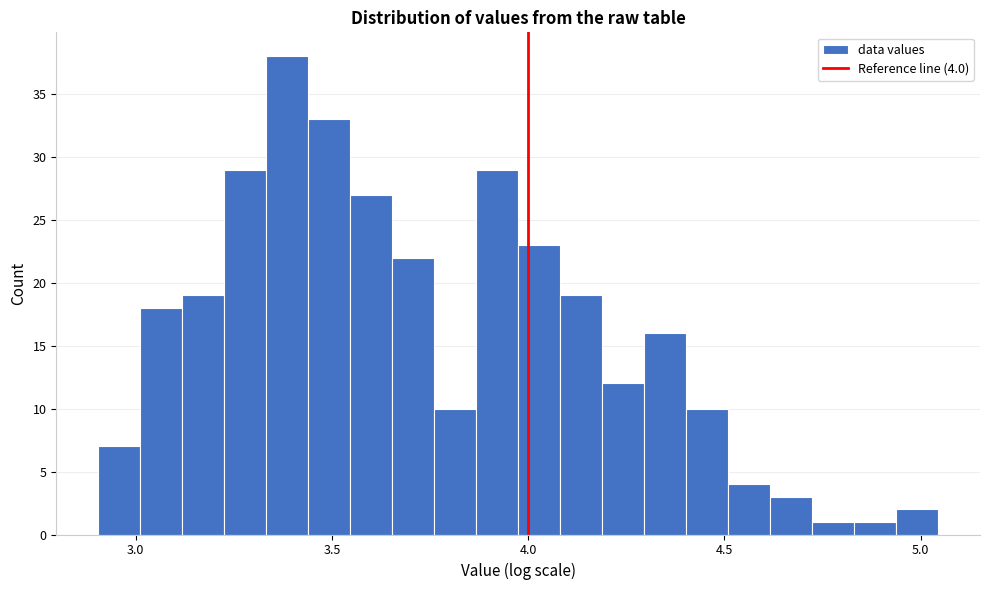

Around what value on the x-axis is the tallest bar? Give the approximate position of its centre, as read against the axis.

3.40